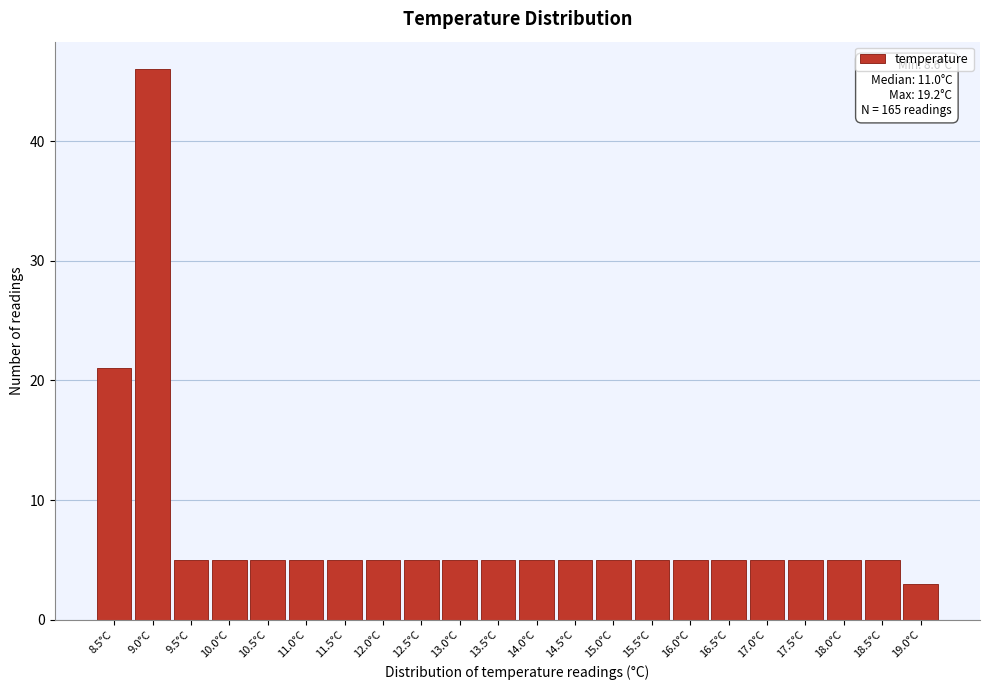

Reading left to right, transcribe all the data shown in this chart.

8.5°C=21	9.0°C=46	9.5°C=5	10.0°C=5	10.5°C=5	11.0°C=5	11.5°C=5	12.0°C=5	12.5°C=5	13.0°C=5	13.5°C=5	14.0°C=5	14.5°C=5	15.0°C=5	15.5°C=5	16.0°C=5	16.5°C=5	17.0°C=5	17.5°C=5	18.0°C=5	18.5°C=5	19.0°C=3